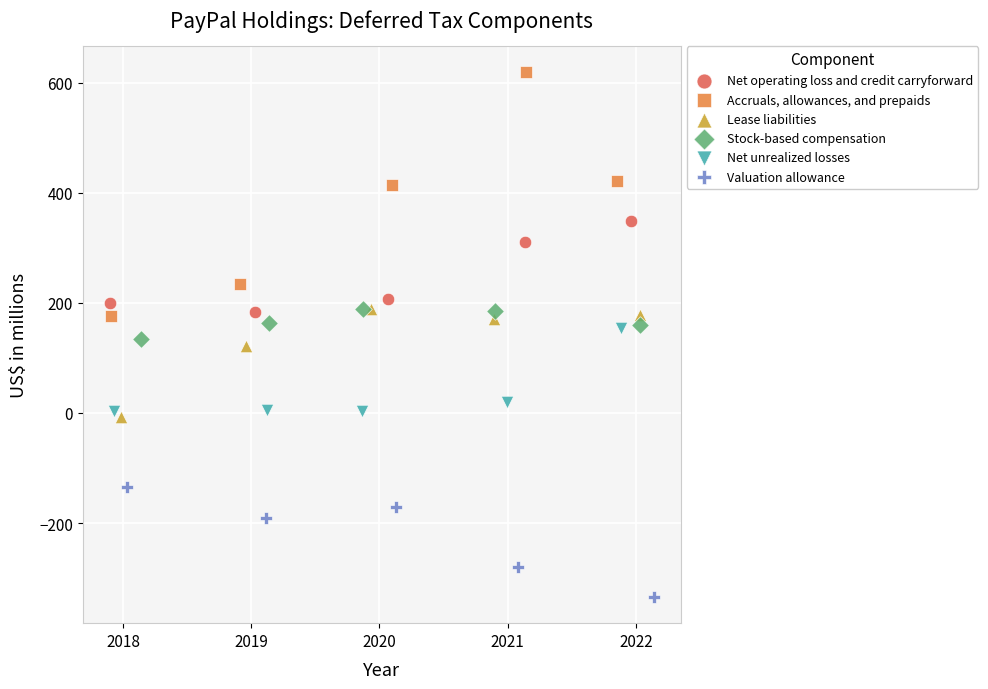

Which series has the widest spread of Y values?

Accruals, allowances, and prepaids